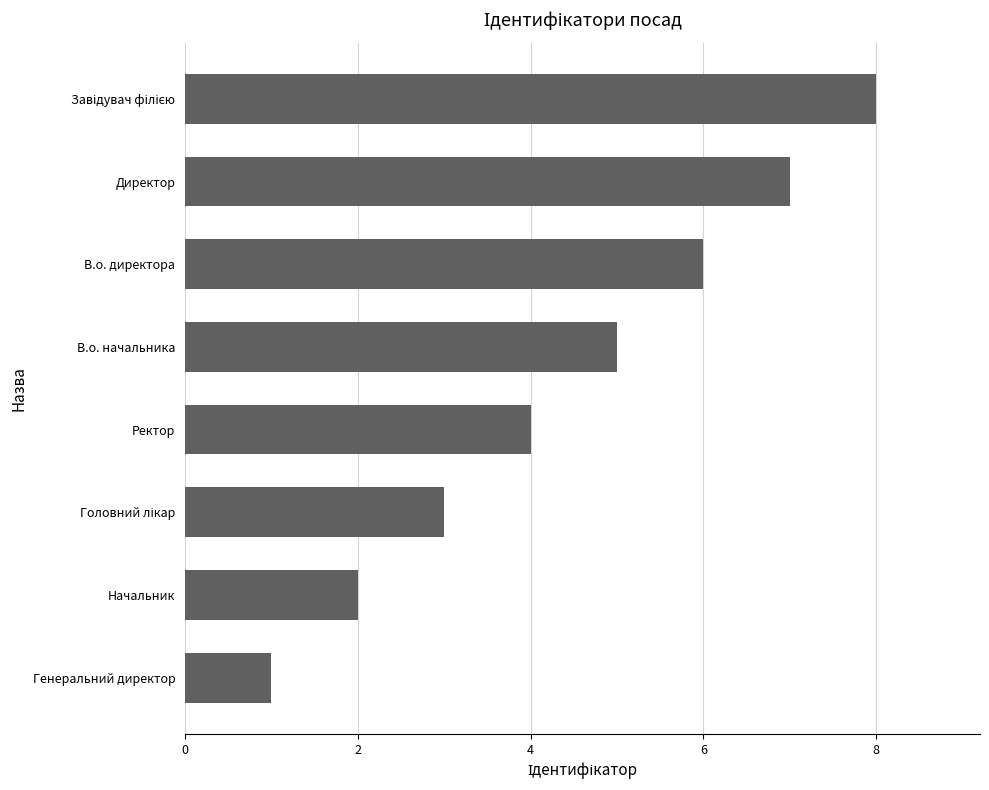

At which category does the chart reach its minimum across all series?

Генеральний директор